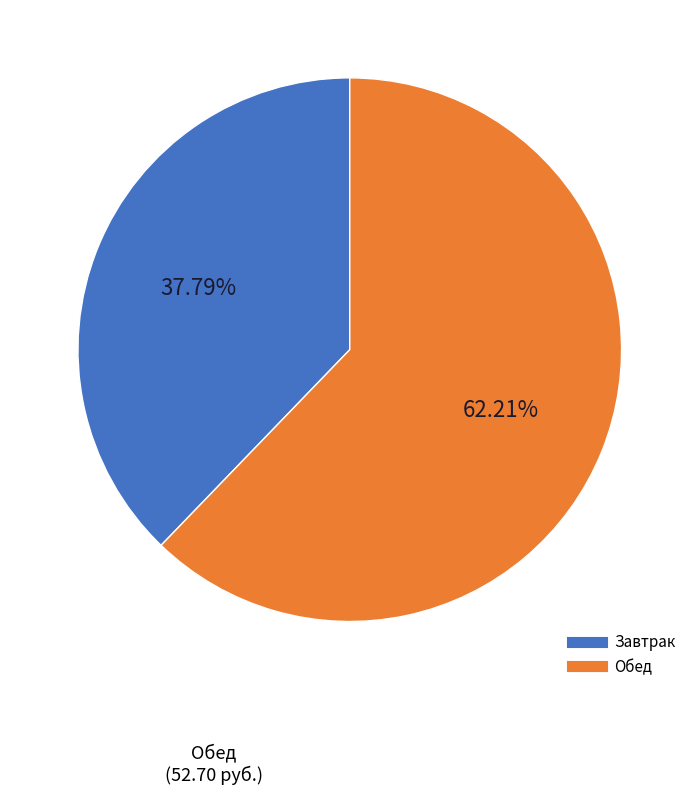

Does any single category account for the majority?

Yes